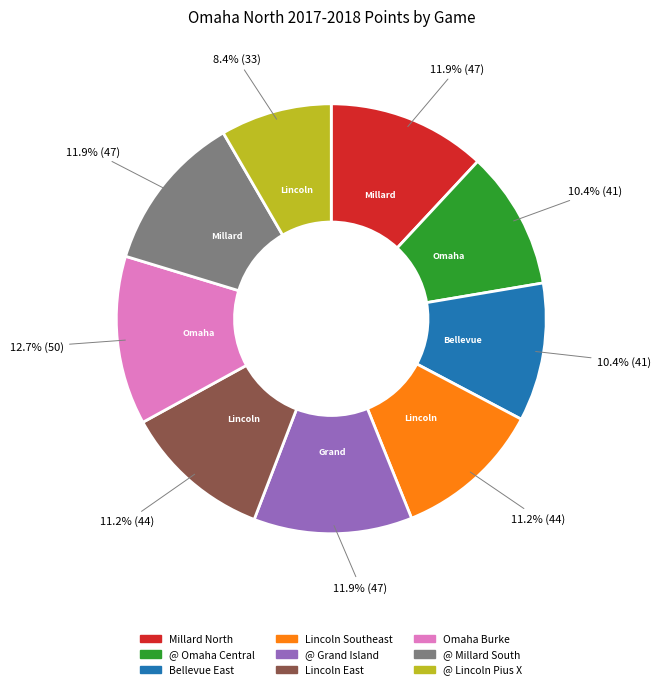

Is it true that Millard North is 12% of the pie?

True